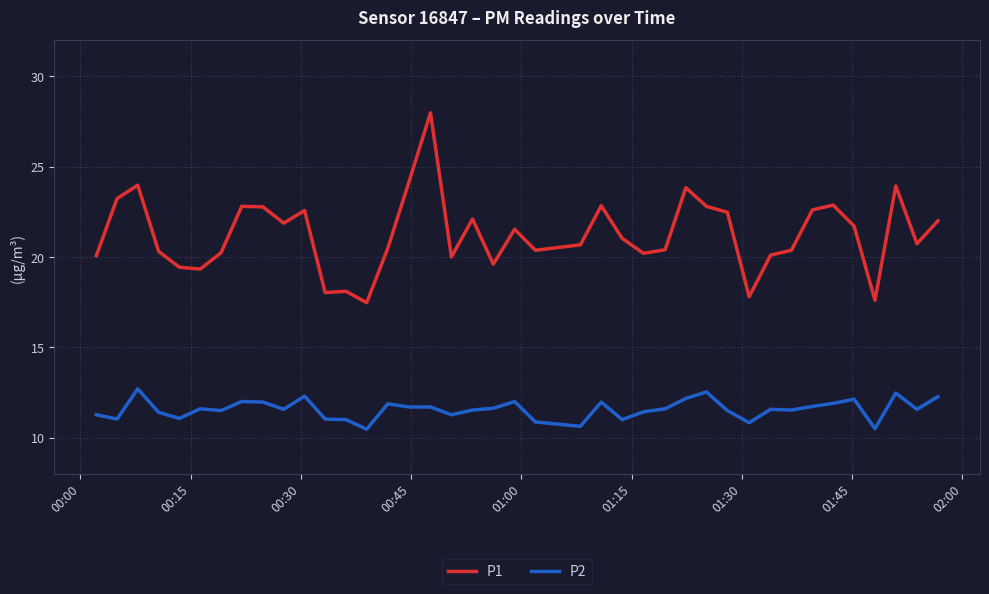

What is the smallest value displayed?

10.5